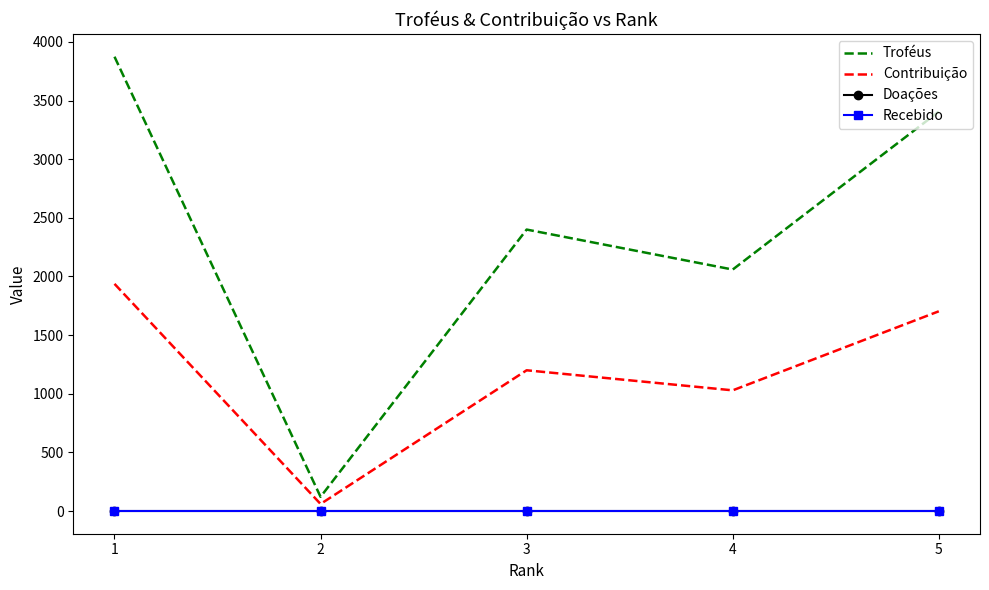

Between 2 and 3, which series saw the biggest shift?

Troféus